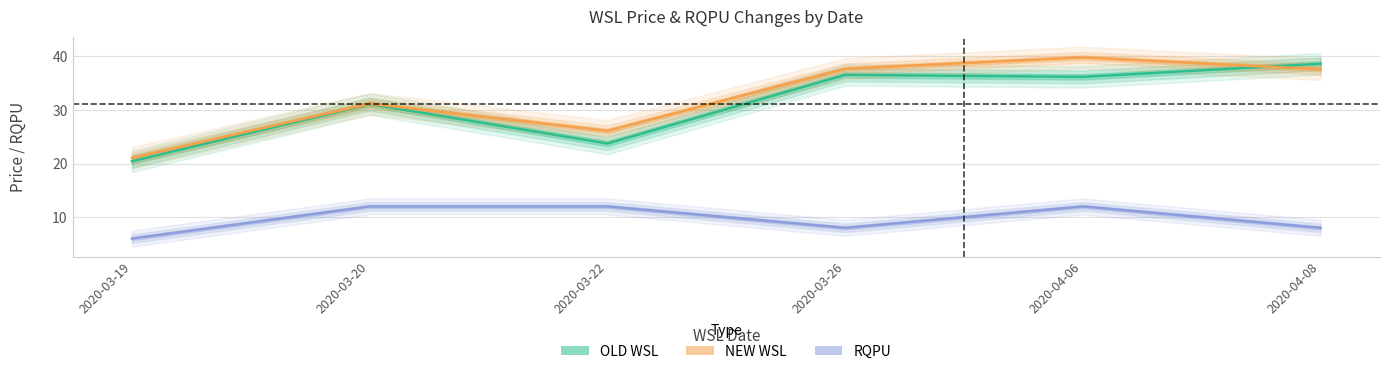

True or false: OLD WSL has more than 2 interior local peaks.

False